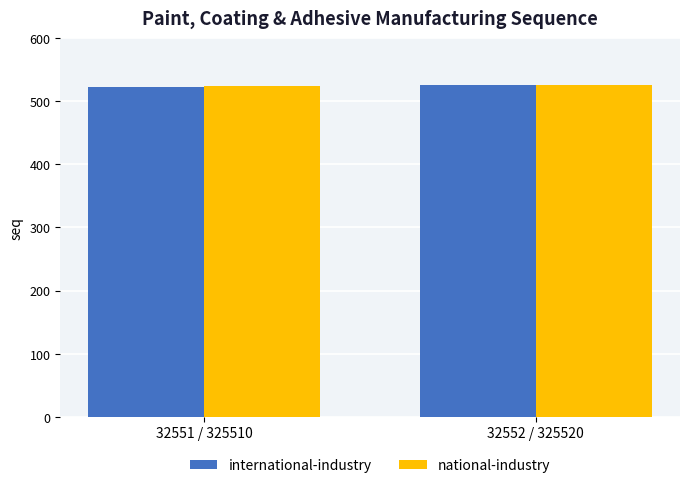

How many groups of bars are there?

2